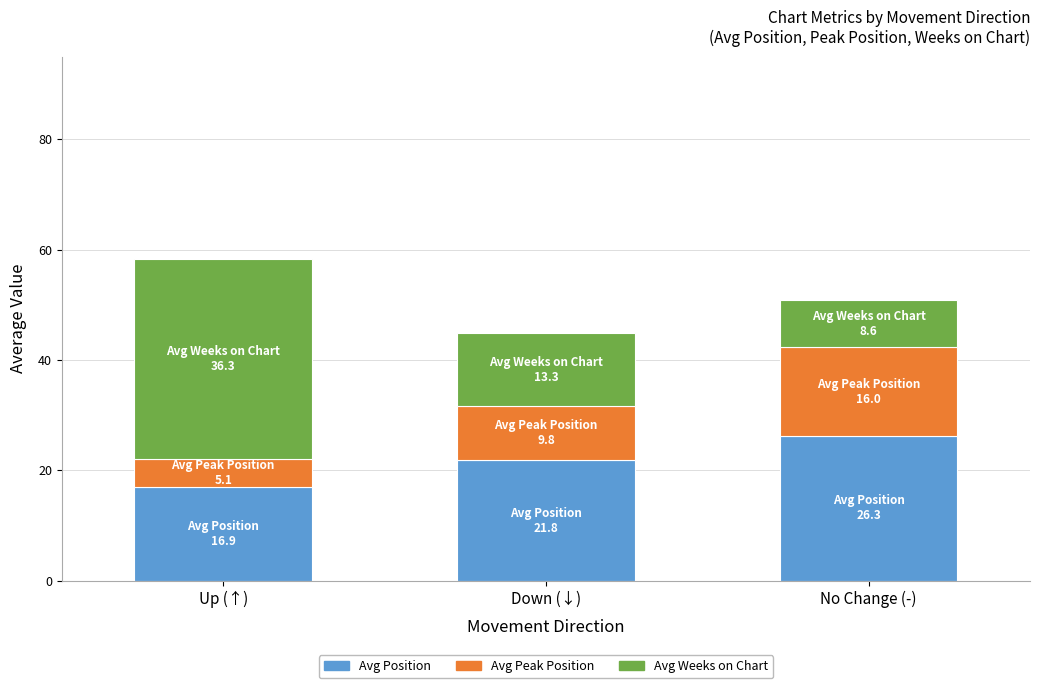

What is the total value across all series at Down (↓)?

44.9